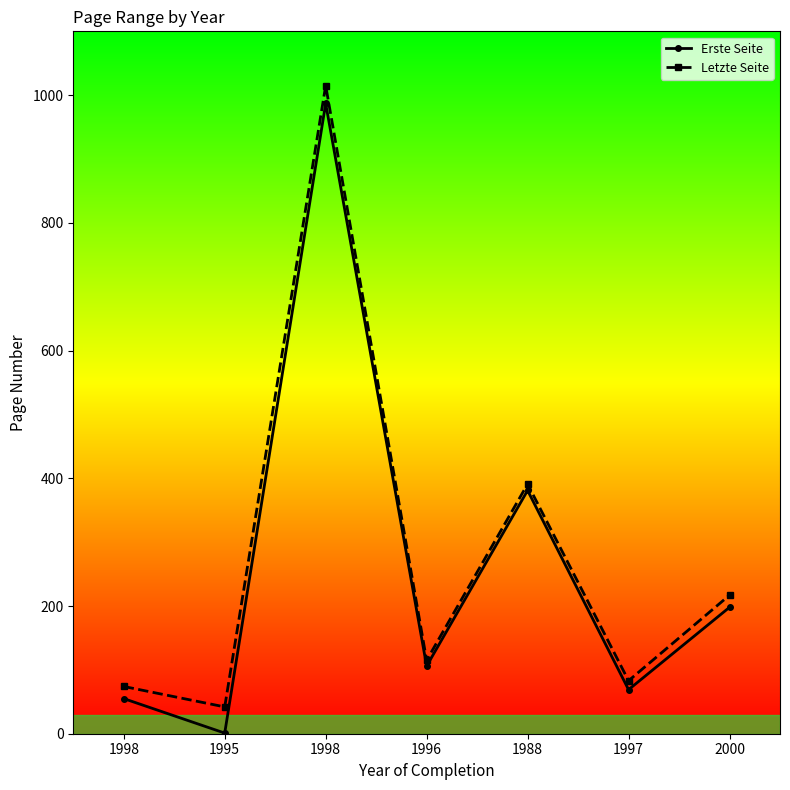

What is the maximum value shown in the chart?

1015